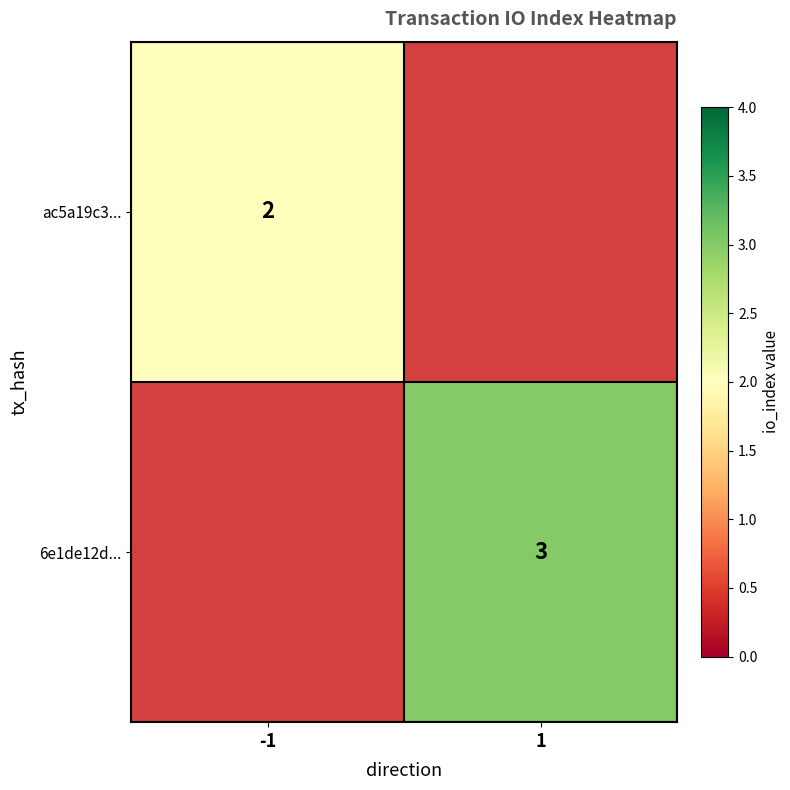

What is the greatest value displayed?

3.0